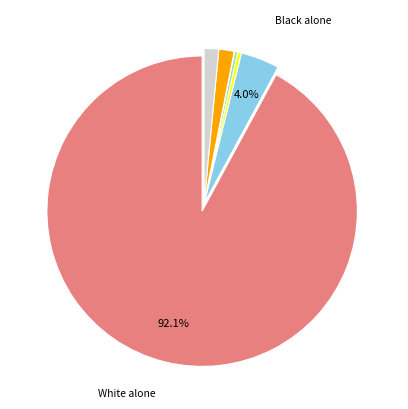

Does any single category account for the majority?

Yes